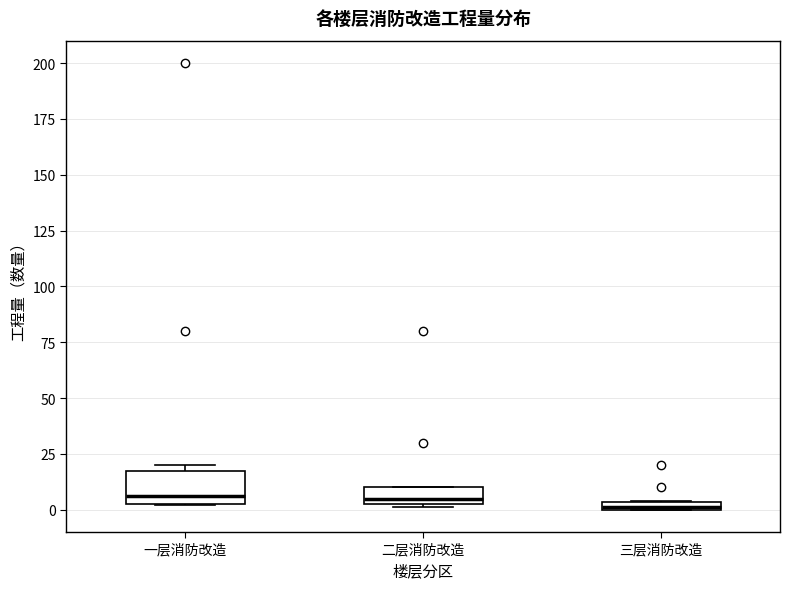

Where is the upper edge of the box for 一层消防改造 on the y-axis? The values are not printed on the chart, so give them approximately, as read against the axis.

20